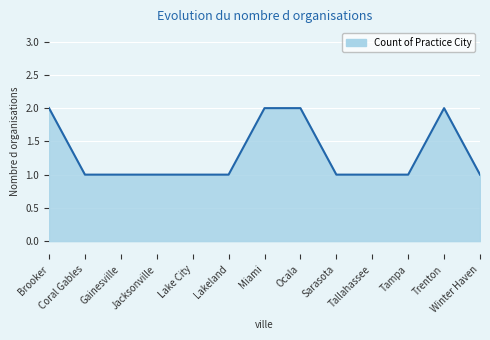

Reading left to right, what are all the values shown in this chart?

Brooker=2	Coral Gables=1	Gainesville=1	Jacksonville=1	Lake City=1	Lakeland=1	Miami=2	Ocala=2	Sarasota=1	Tallahassee=1	Tampa=1	Trenton=2	Winter Haven=1